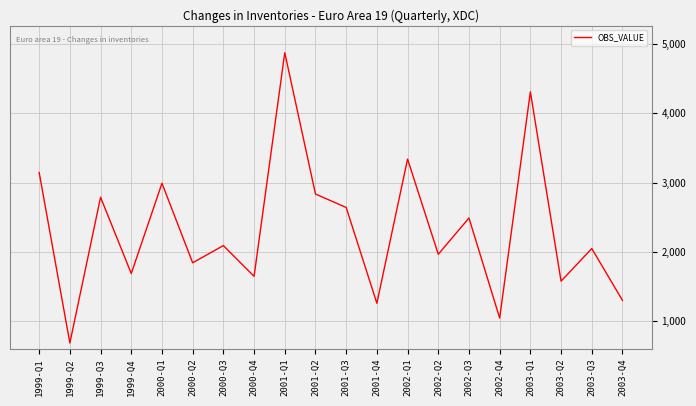

What position from the left is 2000-Q4?

8